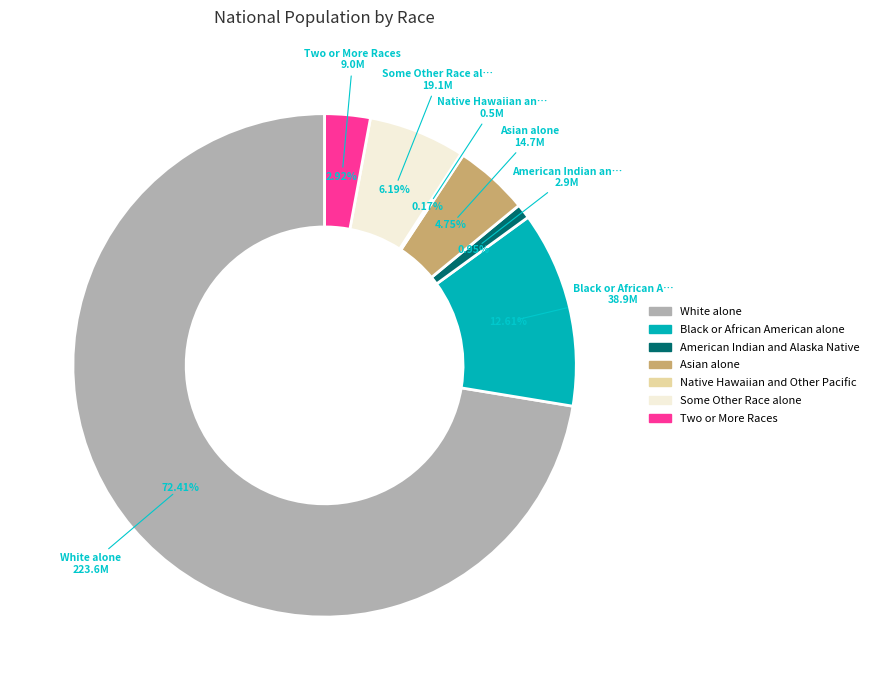

Which category accounts for the majority?

White alone